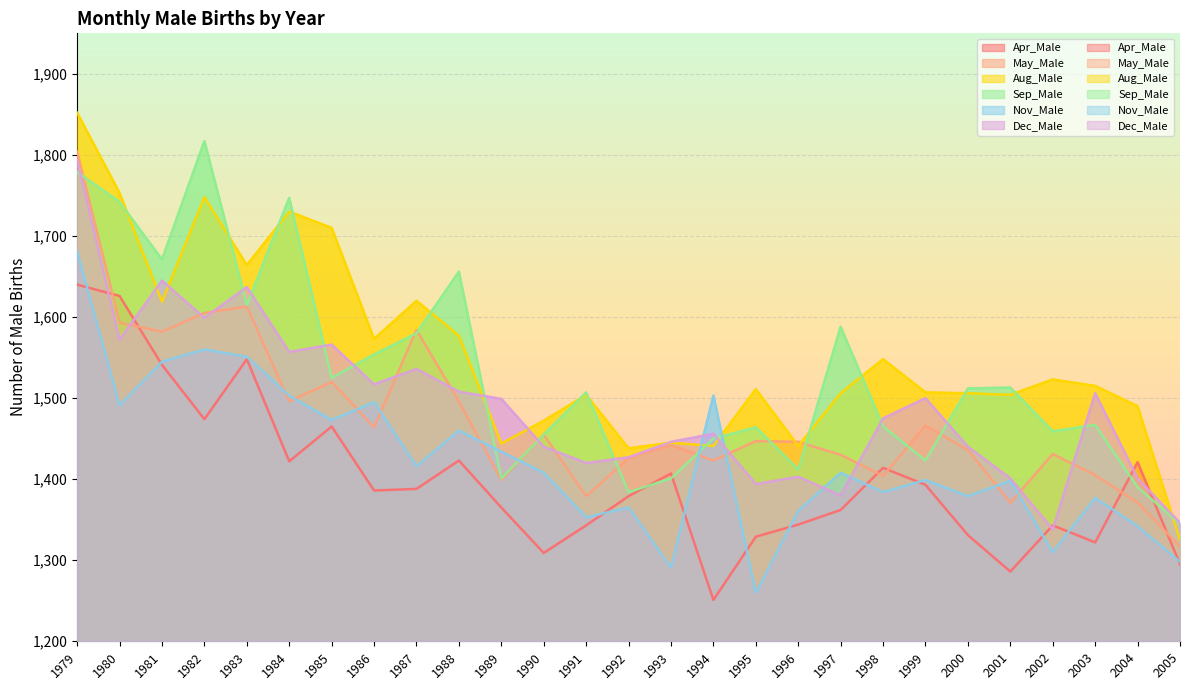

What is the average value of the May_Male series?

1474